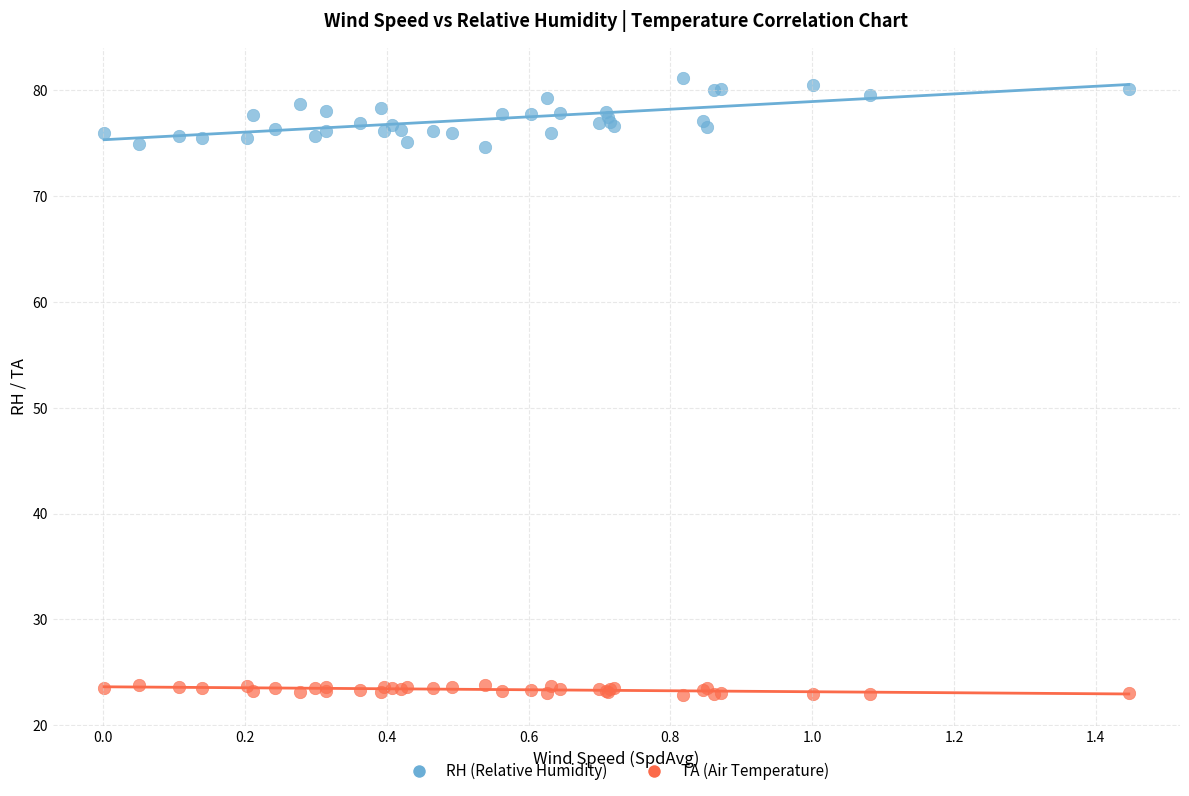

Which series has the largest Y range (max minus min)?

RH (Relative Humidity)